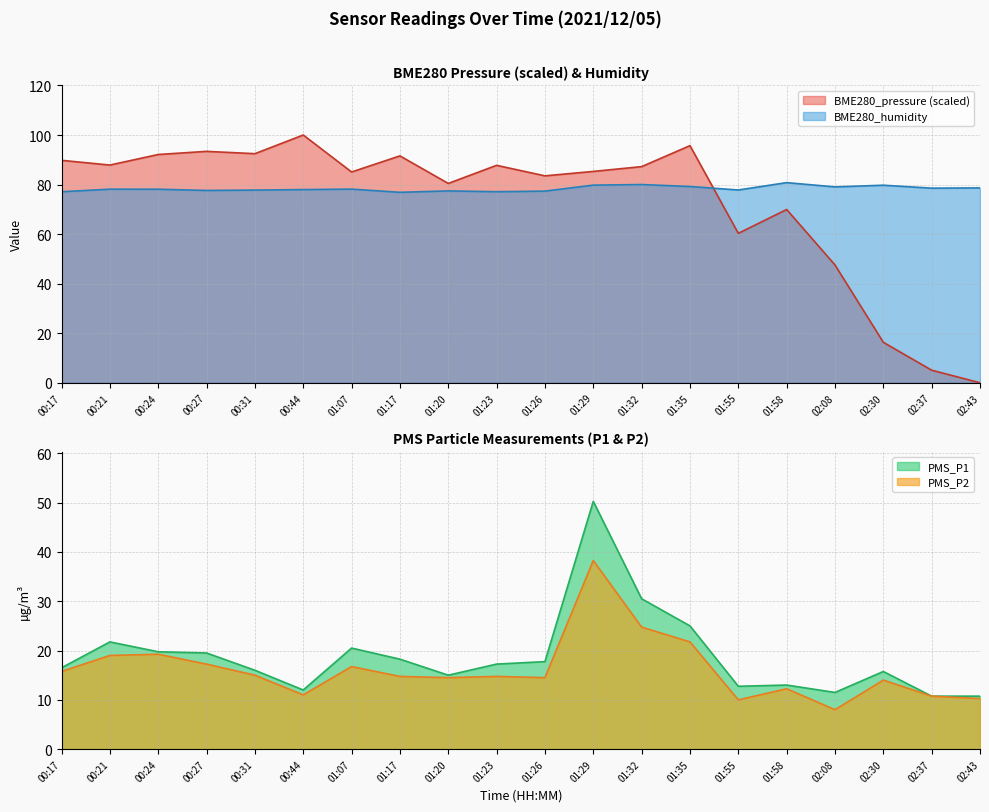

Count the number of categories in the chart.

20